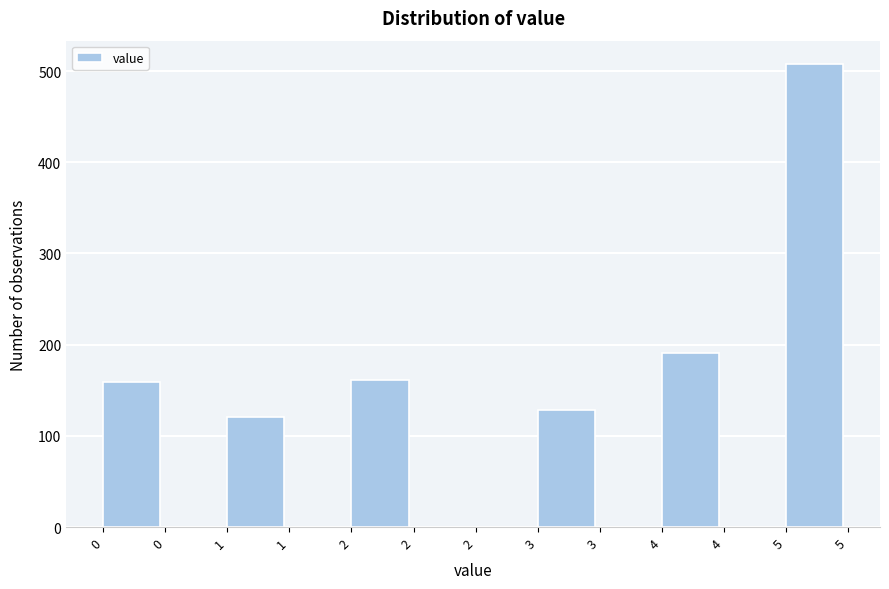

Count the number of categories in the chart.

12